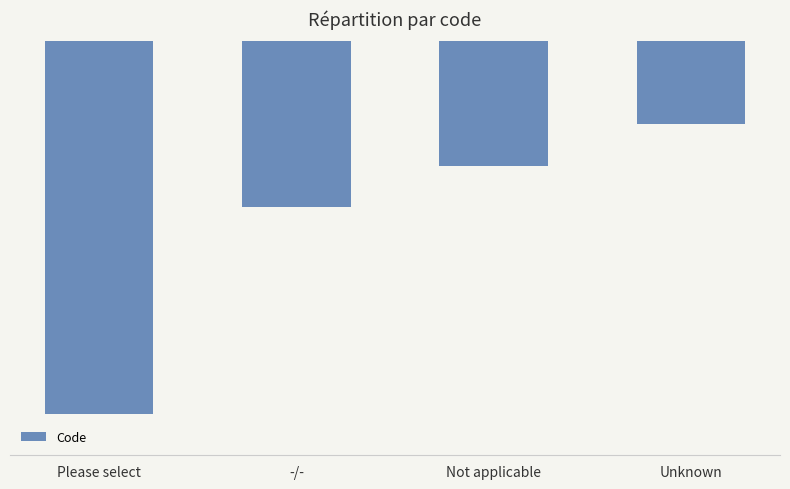

At which label is the value closest to -5?

-/-